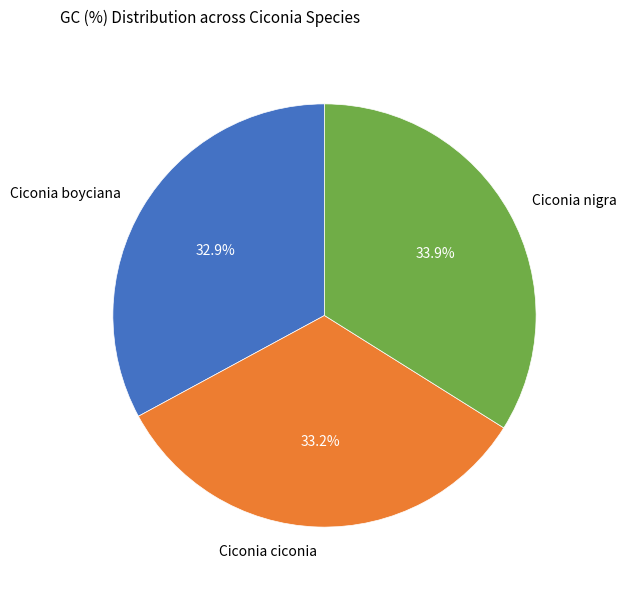

Is it true that Ciconia ciconia is 45% of the pie?

False